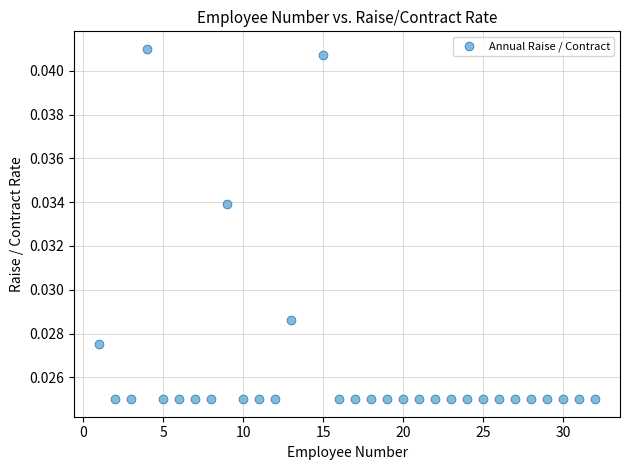

What is the range of X values (max minus min)?

31.0